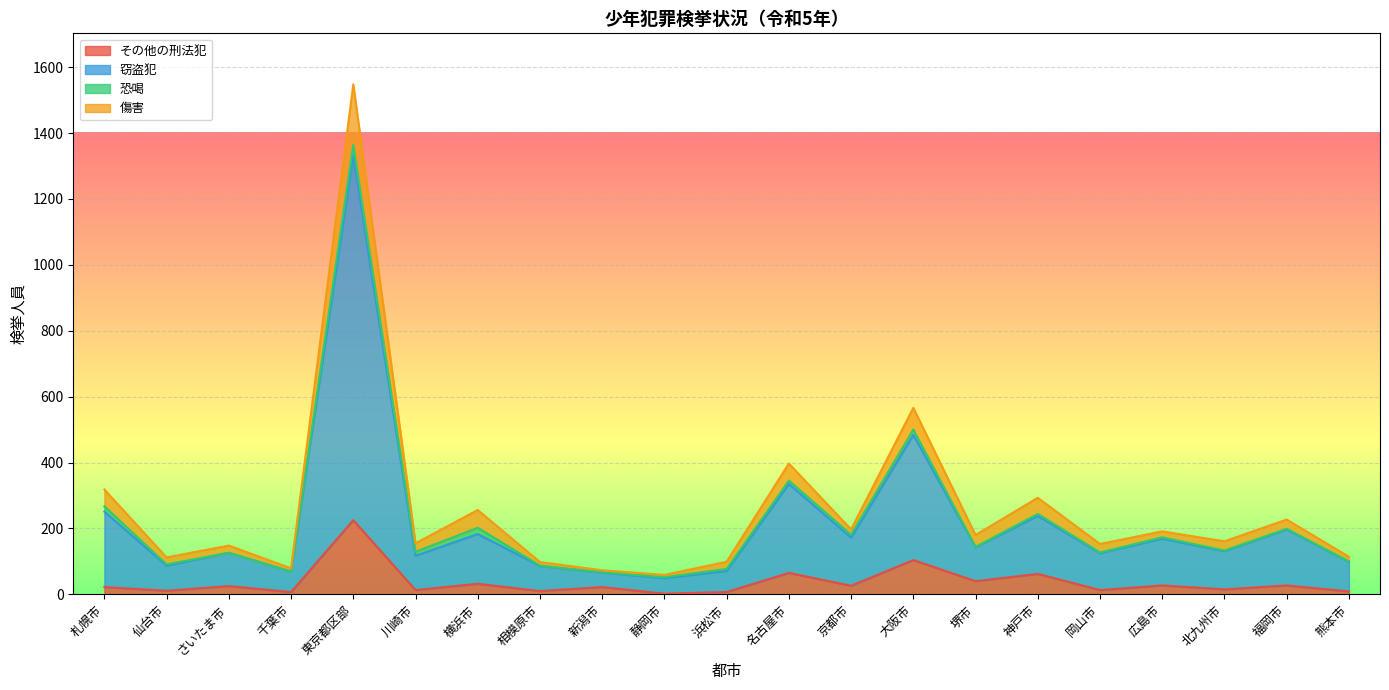

How many interior local peaks does the 傷害 series have?

8